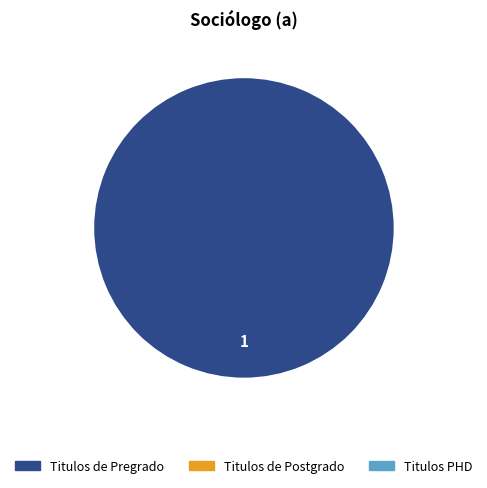

Does any single category account for the majority?

Yes